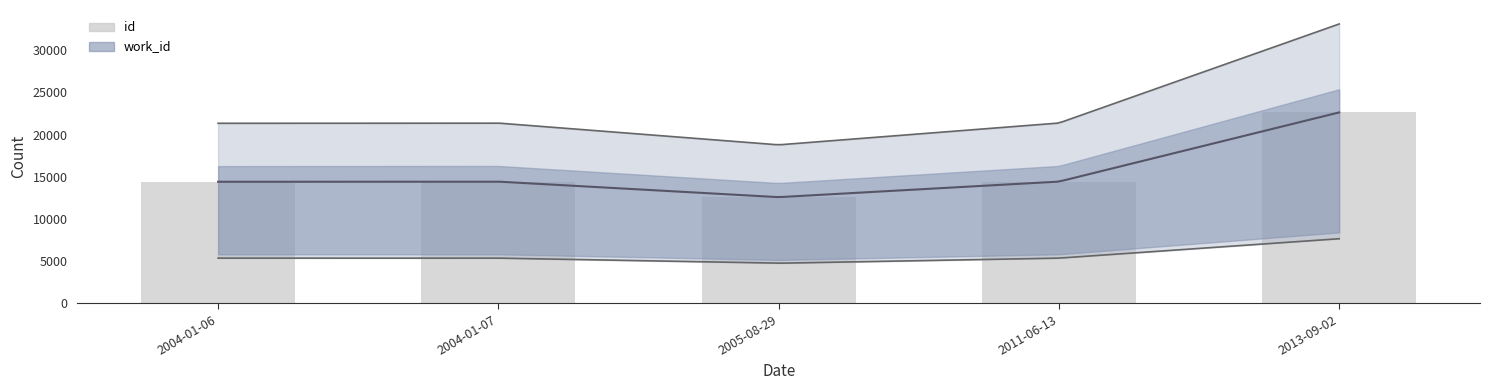

What is the sum of all values?

78513